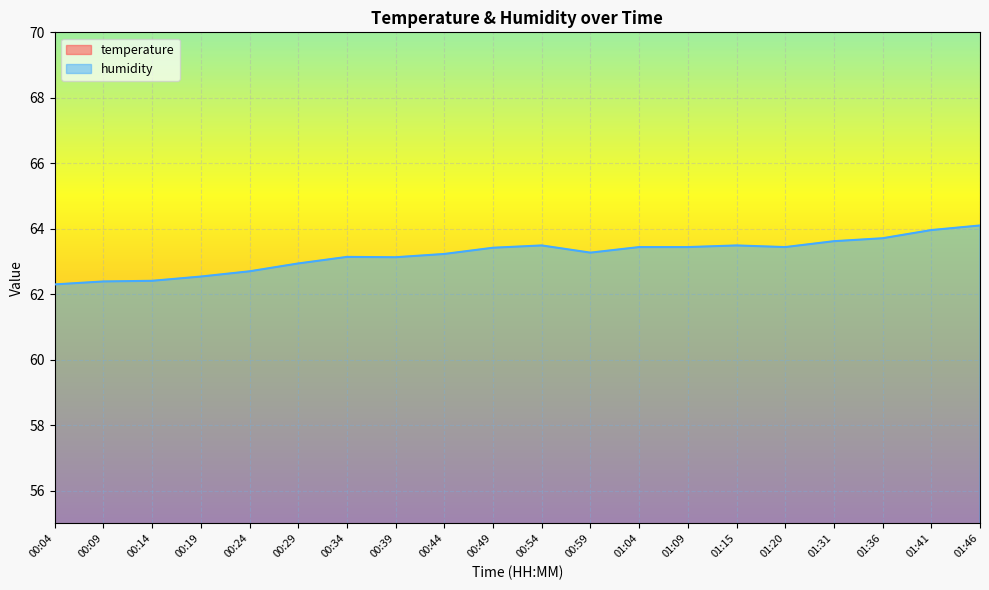

True or false: temperature has more than 0 points higher than both neighbors.

True